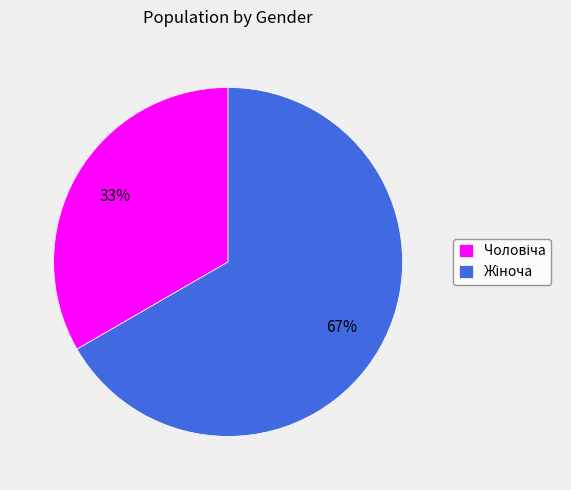

Count the number of slices in the pie.

2